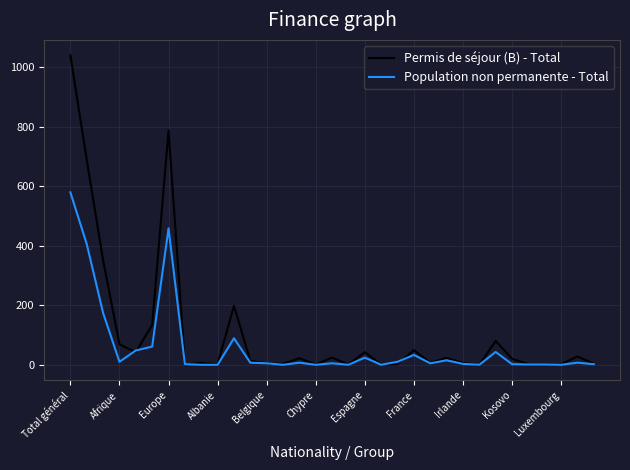

Rank the series by their average value, from lowest to highest.

Population non permanente - Total, Permis de séjour (B) - Total